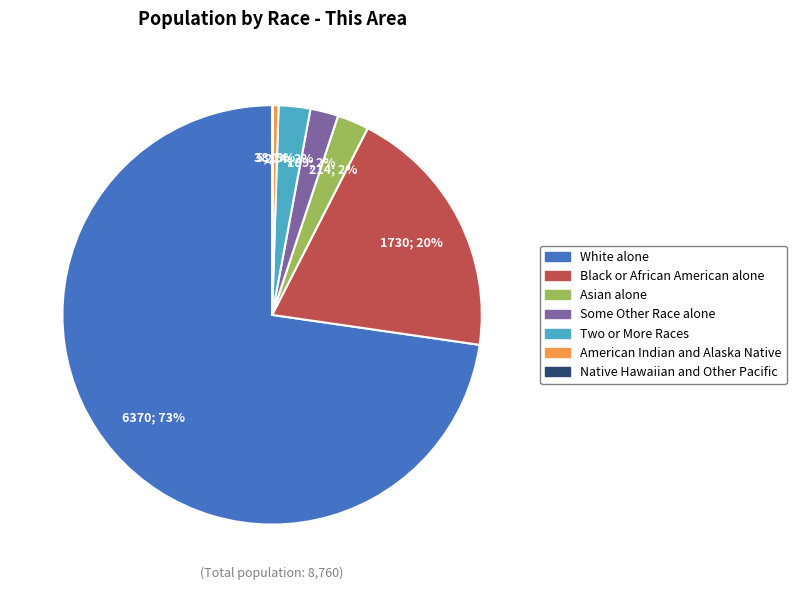

Does Some Other Race alone represent more than half of the total?

No